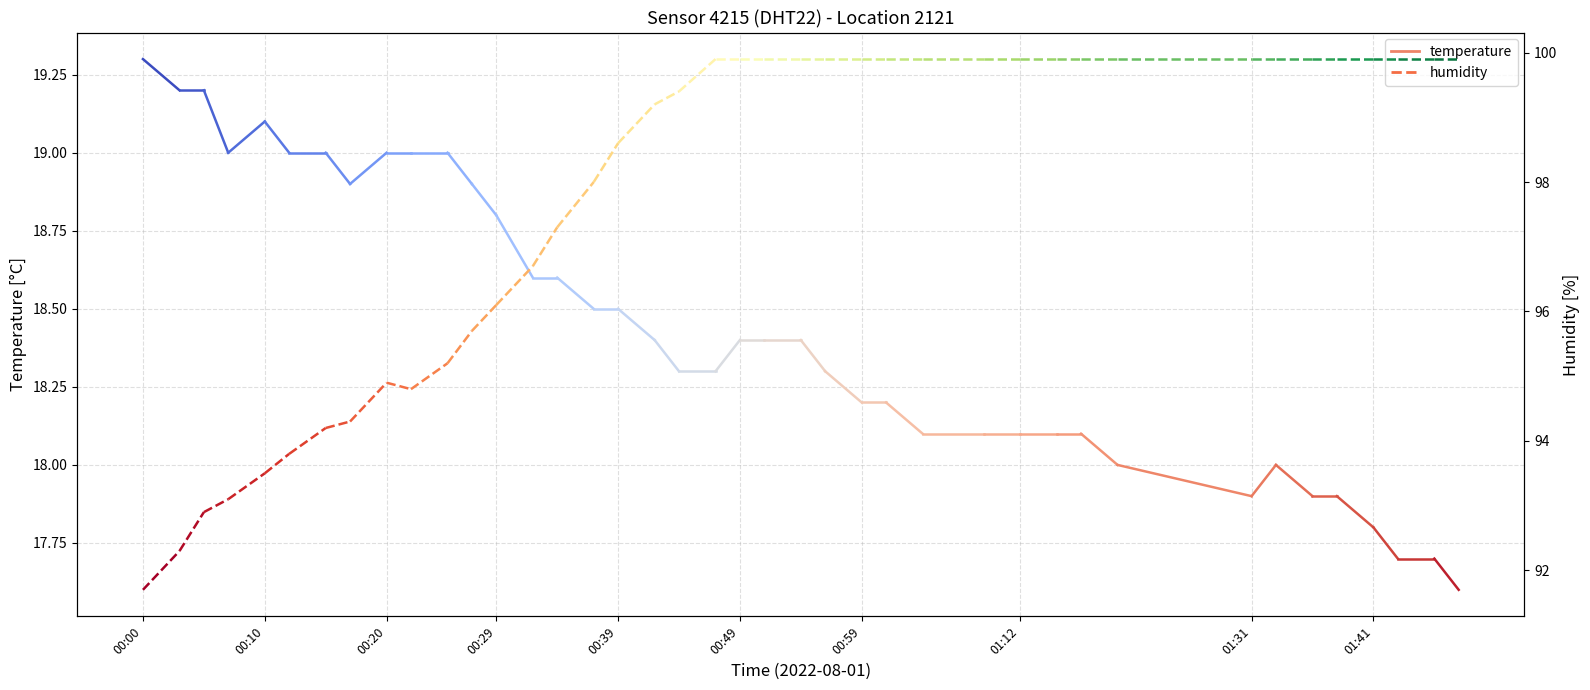

Where is temperature nearest to the value 19?

00:10